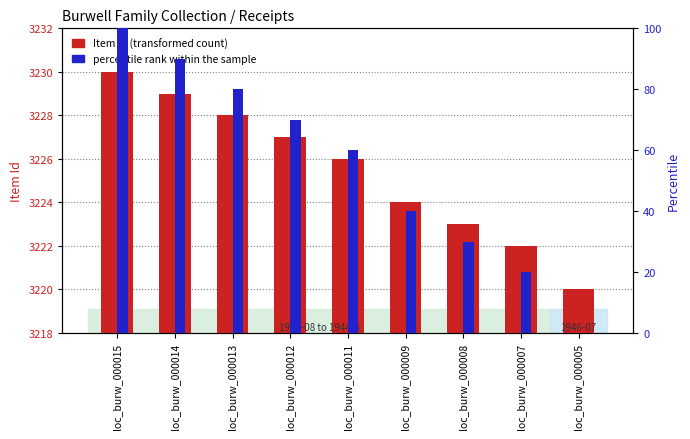

Reading left to right, extract all data points from this chart.

Item Id (transformed count): loc_burw_000015=3230	loc_burw_000014=3229	loc_burw_000013=3228	loc_burw_000012=3227	loc_burw_000011=3226	loc_burw_000009=3224	loc_burw_000008=3223	loc_burw_000007=3222	loc_burw_000005=3220
percentile rank within the sample: loc_burw_000015=100	loc_burw_000014=90	loc_burw_000013=80	loc_burw_000012=70	loc_burw_000011=60	loc_burw_000009=40	loc_burw_000008=30	loc_burw_000007=20	loc_burw_000005=0